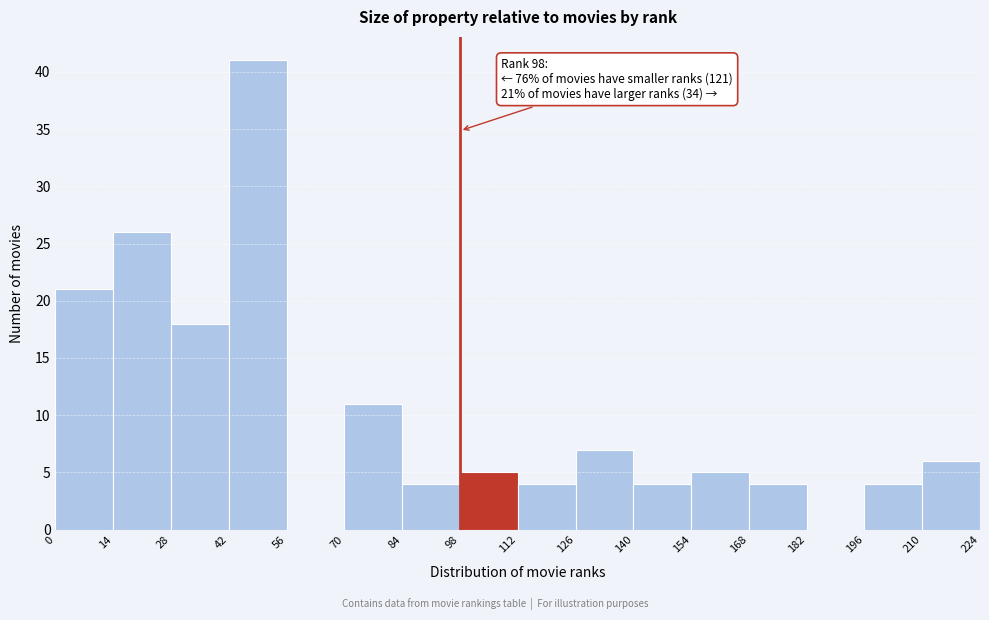

Over which range of the x-axis is the bar tallest?

42 to 56